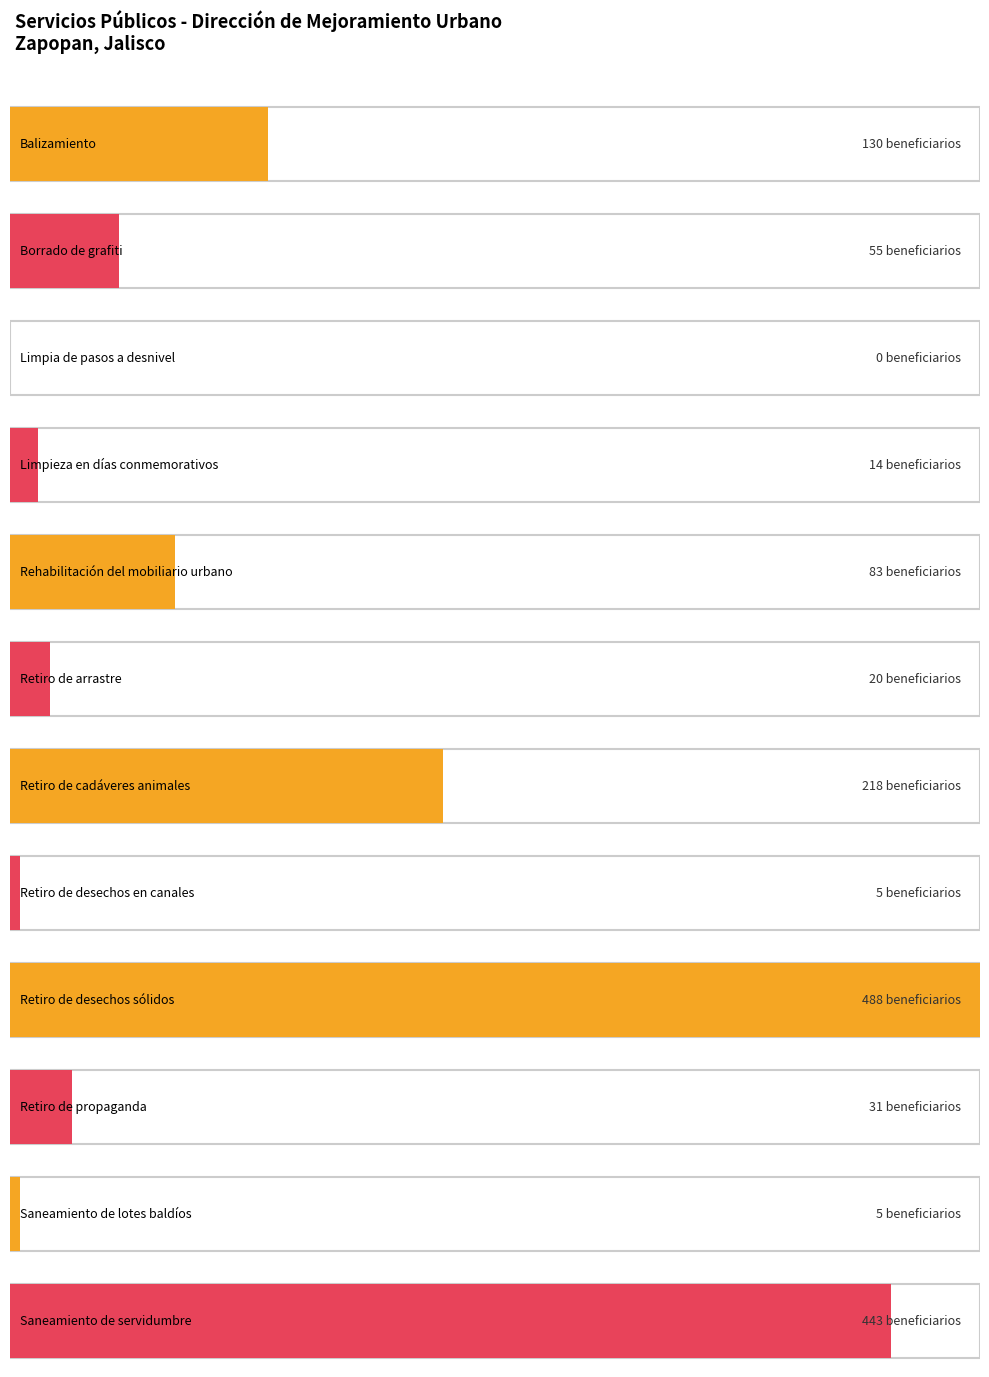

Is the value of Número de servicios at Saneamiento de servidumbre greater than the value of Número de beneficiarios at Limpia de pasos a desnivel?

Yes